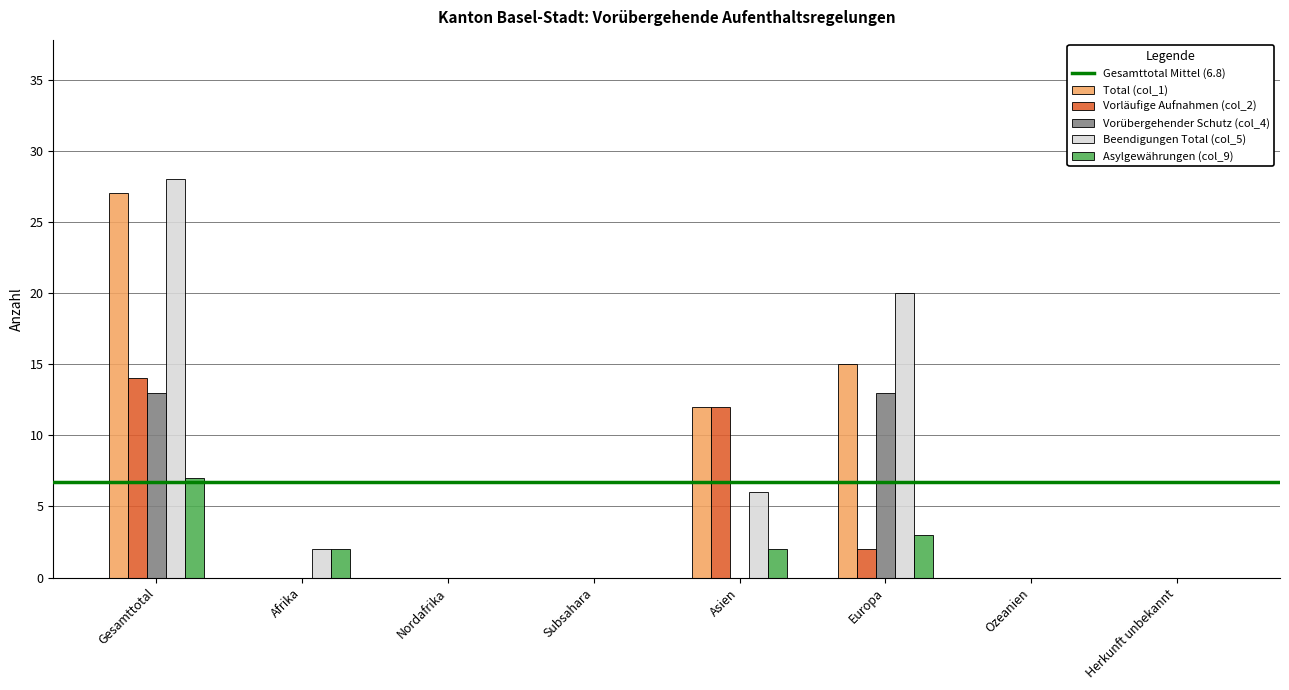

Between Nordafrika and Europa, which series saw the biggest shift?

Beendigungen Total (col_5)